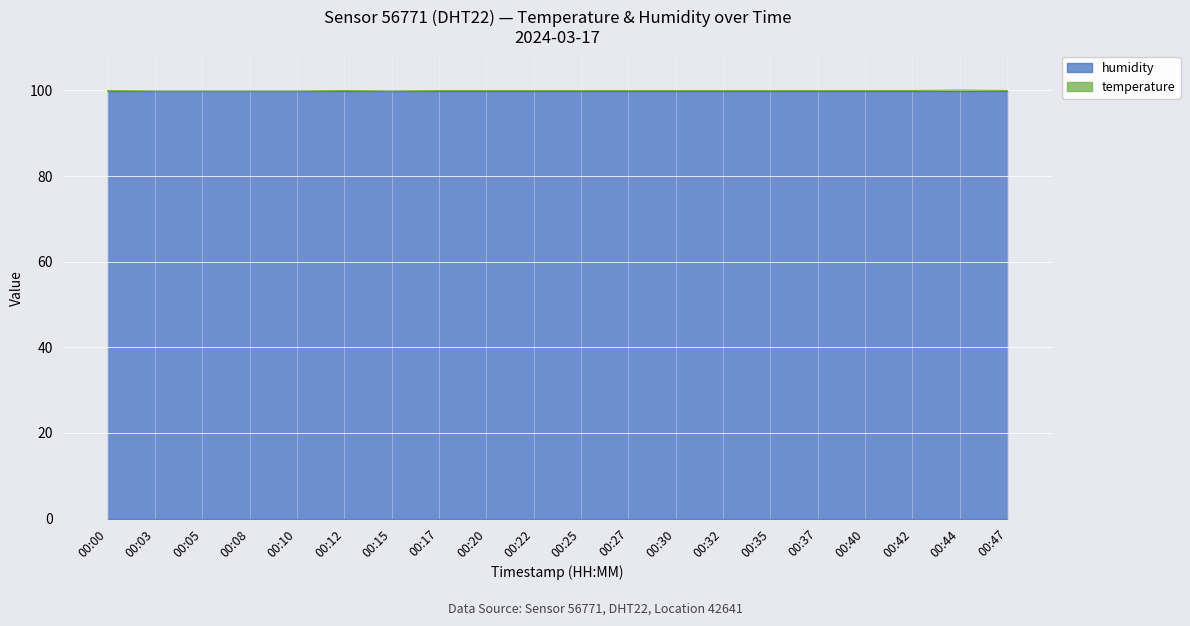

At which category does the data reach its first local peak?

00:12